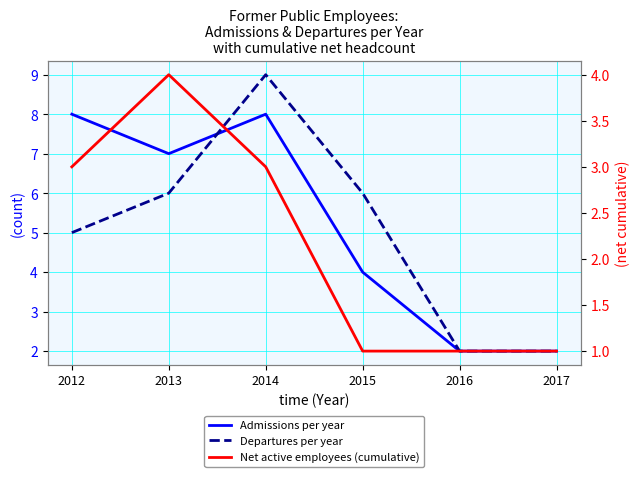

Does the chart display data point markers on the line(s)?

No